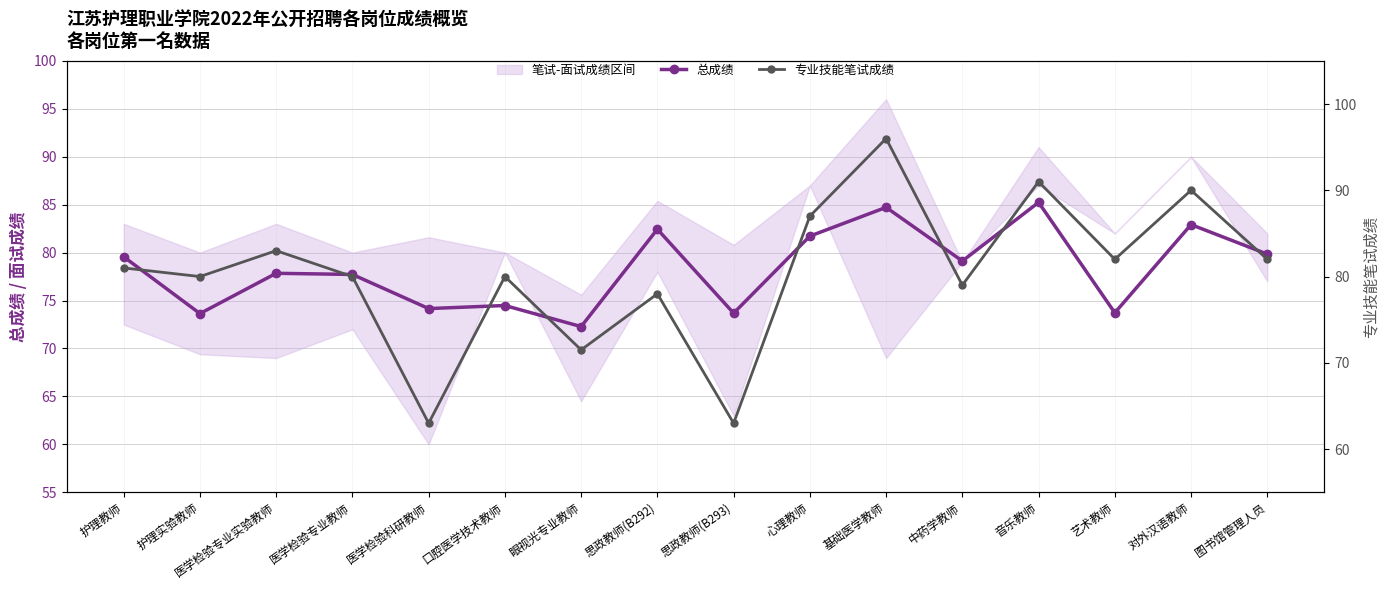

What is the value of the 总成绩 point at the 3rd from the left?

77.8